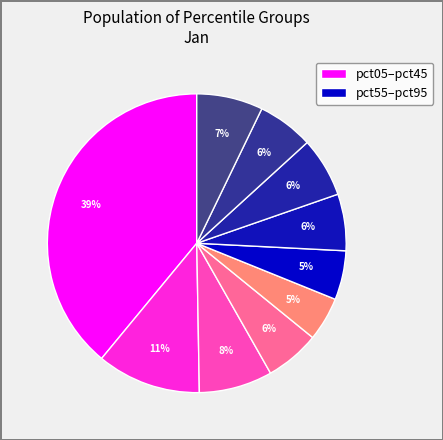

How many slices are in this pie chart?

10